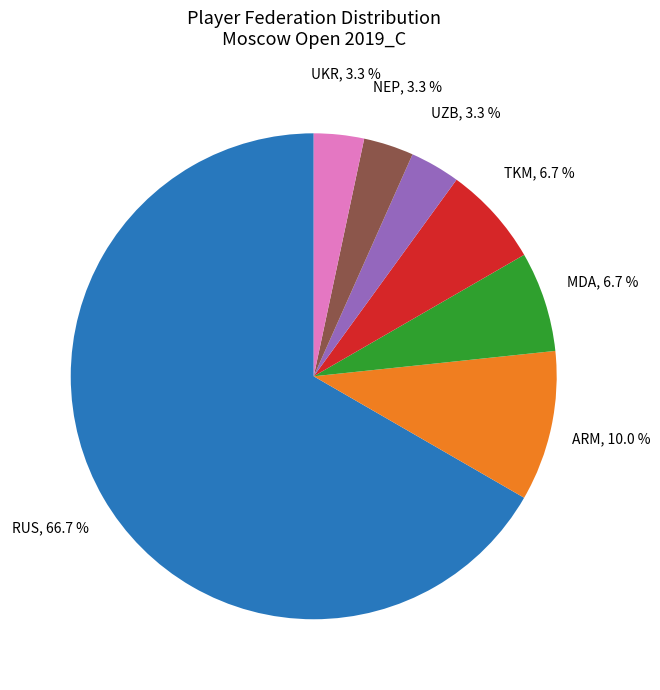

Is there any slice that represents more than half of the pie?

Yes